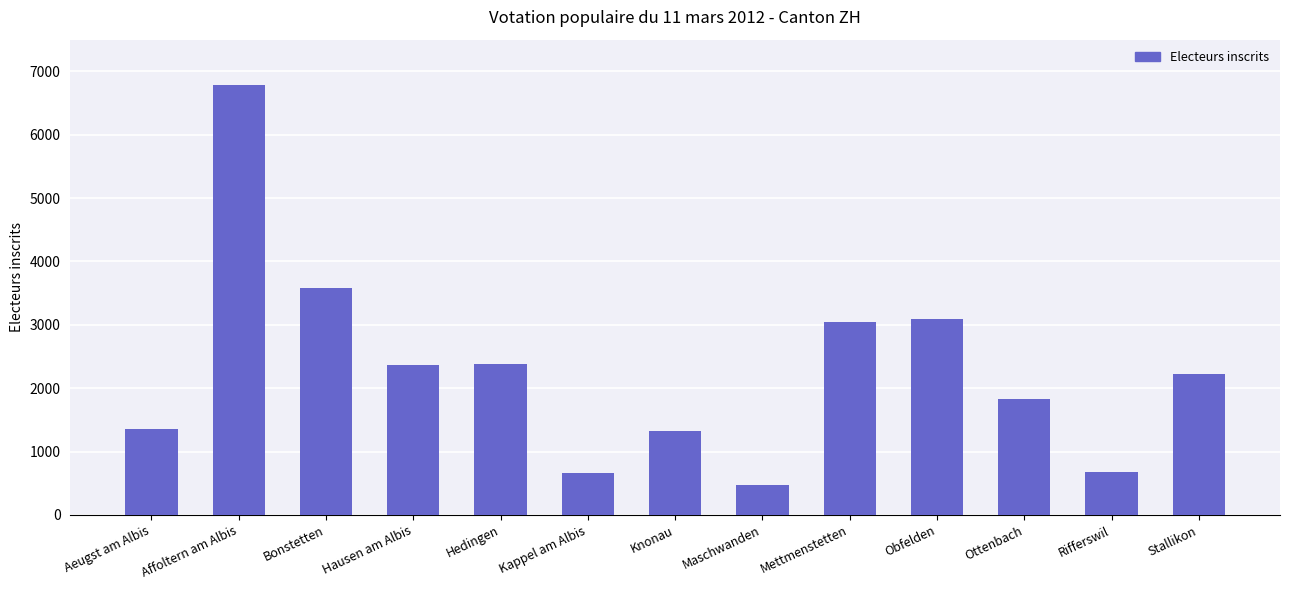

Which has a higher value, Bonstetten or Ottenbach?

Bonstetten